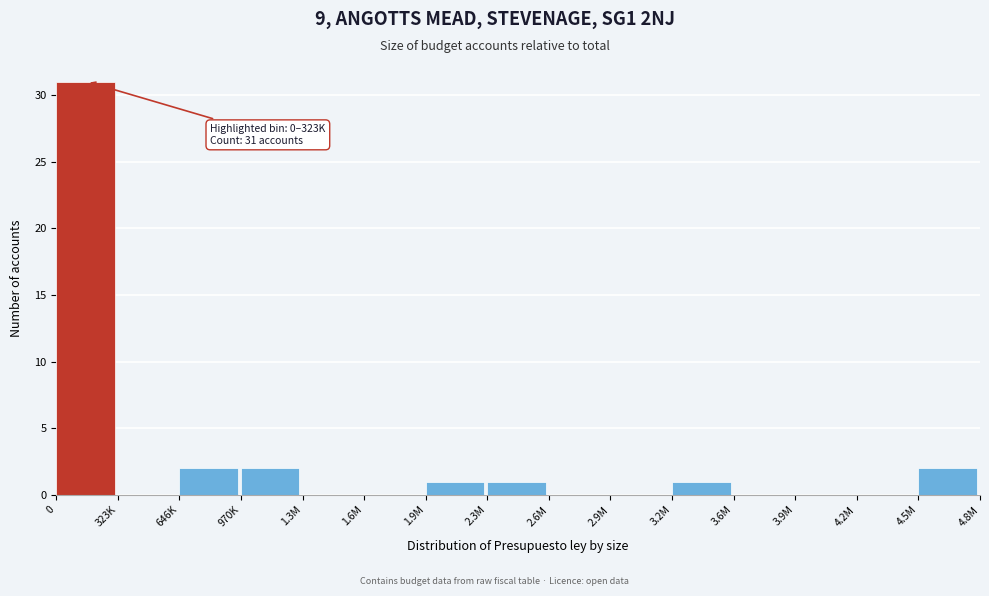

Reading right to left, what are all the values shown in this chart?

4.5M=2	4.2M=0	3.9M=0	3.6M=0	3.2M=1	2.9M=0	2.6M=0	2.3M=1	1.9M=1	1.6M=0	1.3M=0	970K=2	646K=2	323K=0	0=31